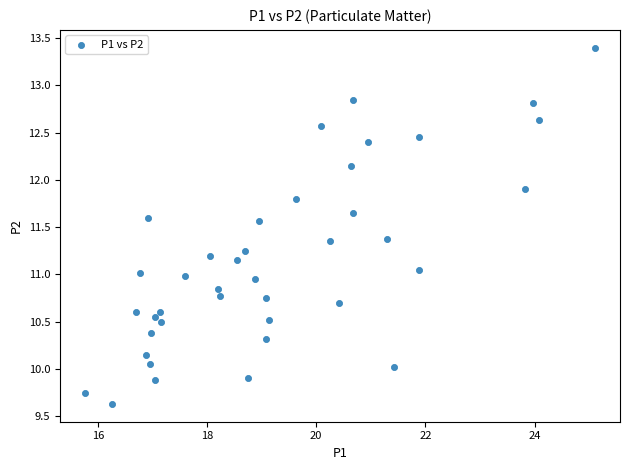

What is the range of Y values (max minus min)?

3.8